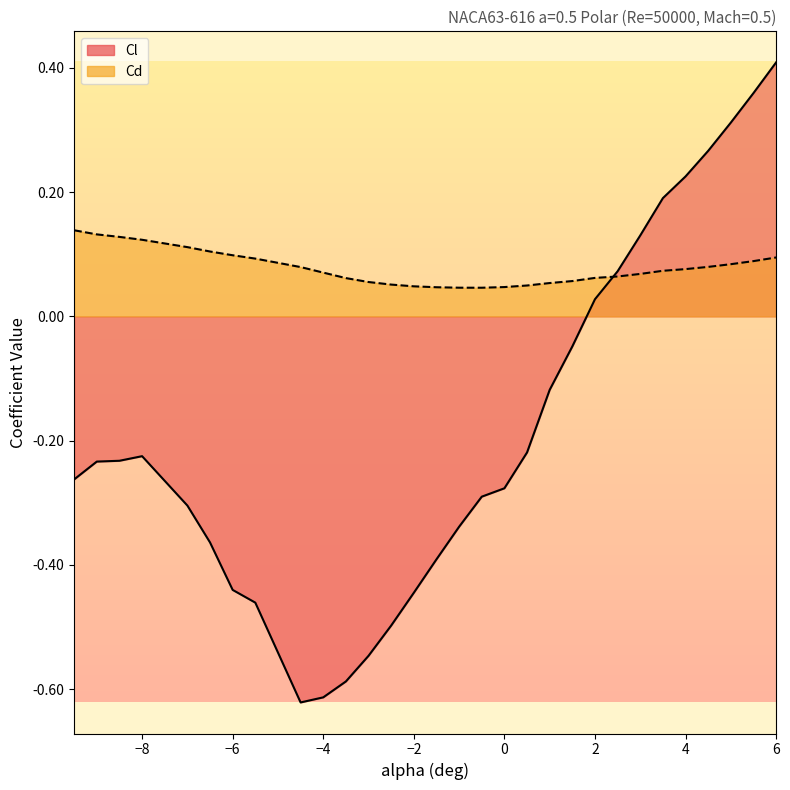

Which series has the largest range (max minus min)?

Cl